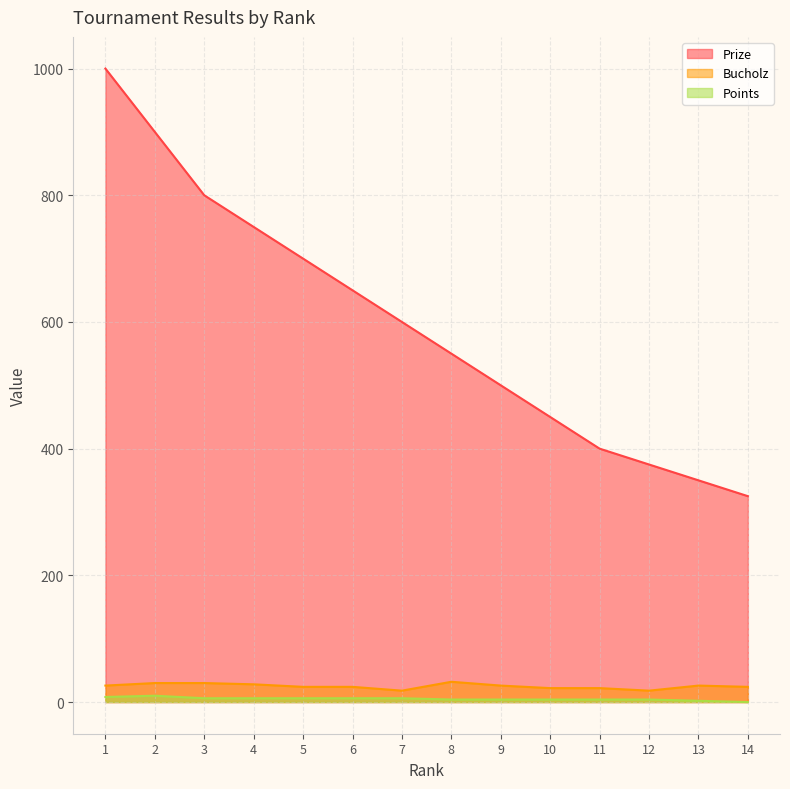

What are all the series names shown in the legend?

Prize, Bucholz, Points